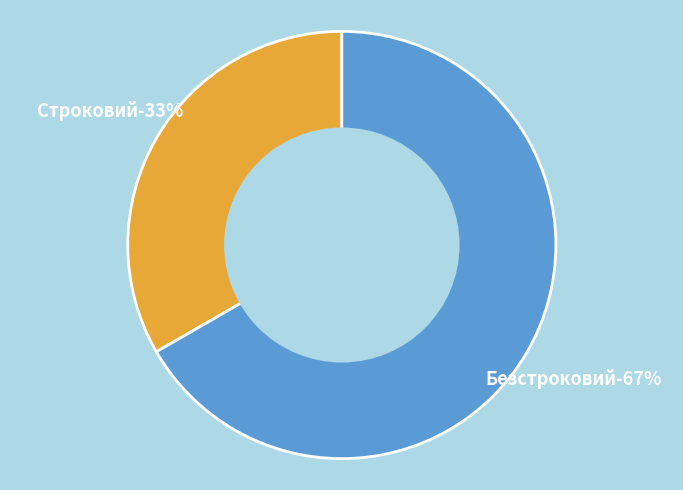

Does Строковий represent more than half of the total?

No